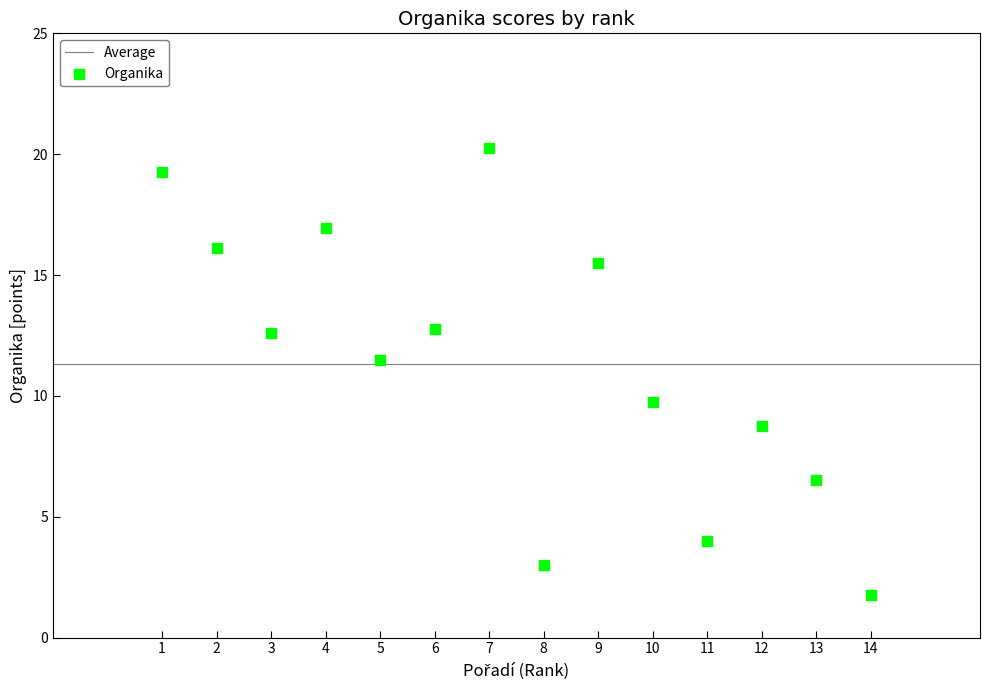

What Y value in the scatter plot is closest to 11?

11.5